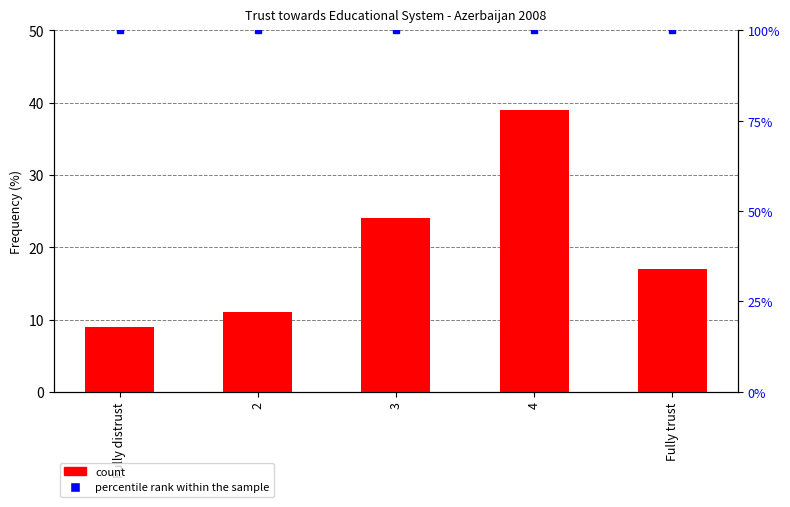

What is the difference between the highest and lowest values at Fully distrust?

91